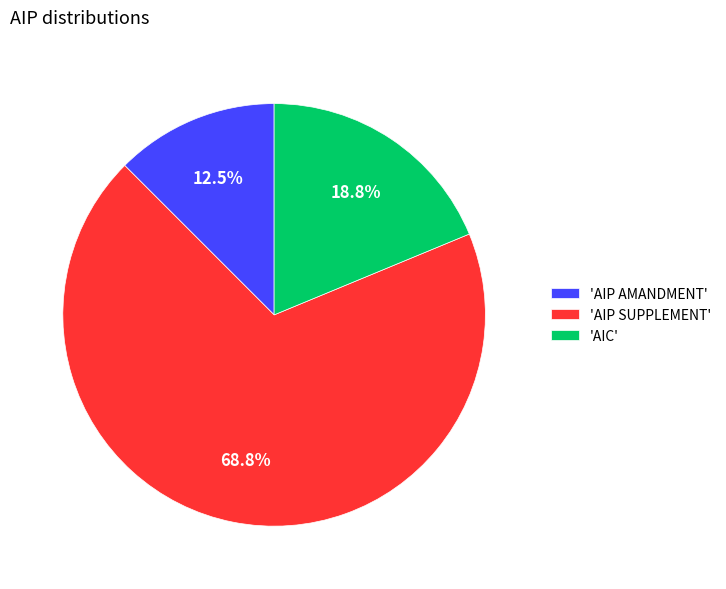

Which slice is the largest?

'AIP SUPPLEMENT'